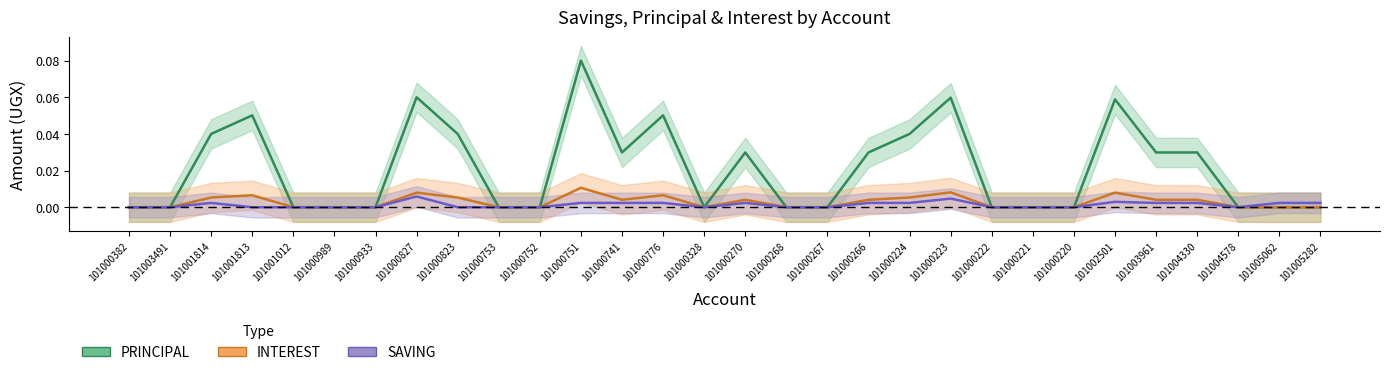

How many SAVING values are between 0 and 1?

30